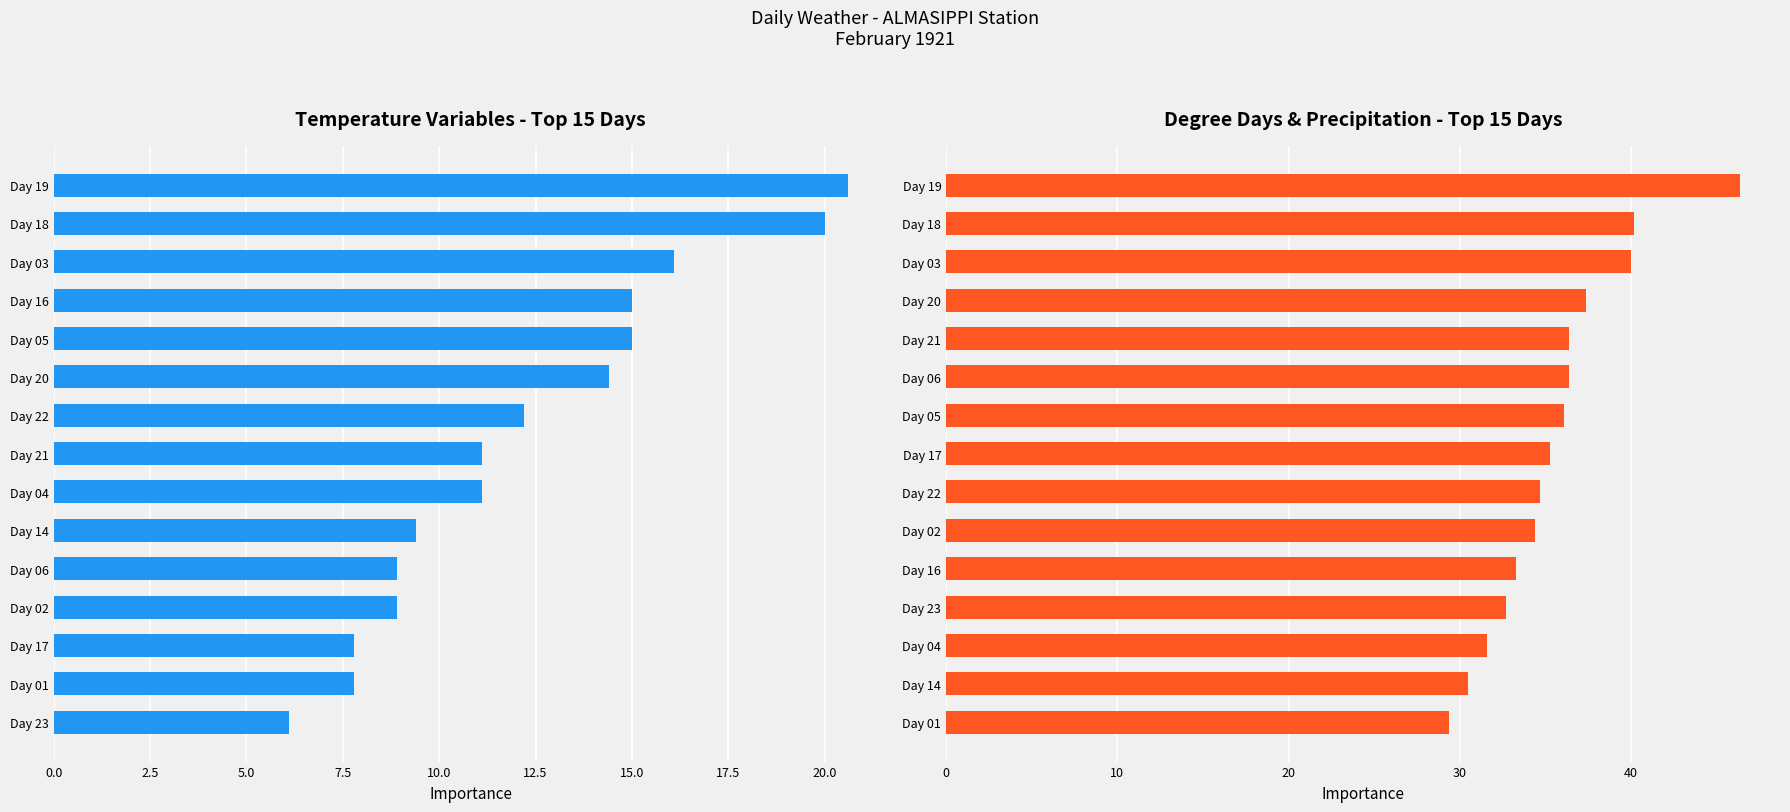

Rank the series by their maximum value, from highest to lowest.

Heat Deg Days (C), Max Temp (C)